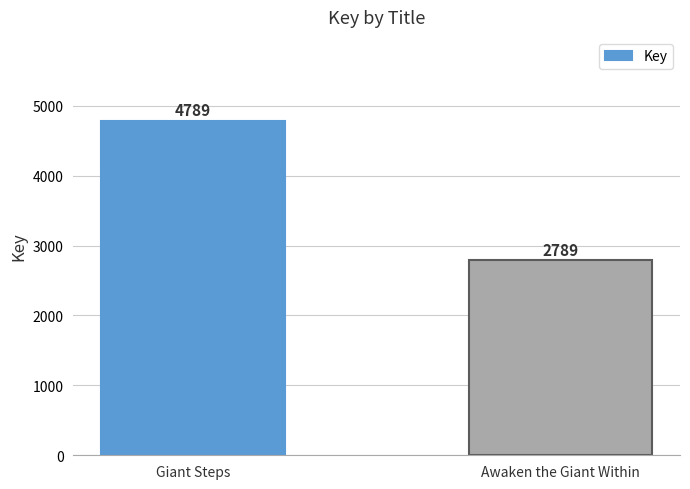

Which label corresponds to the largest value in the chart?

Giant Steps